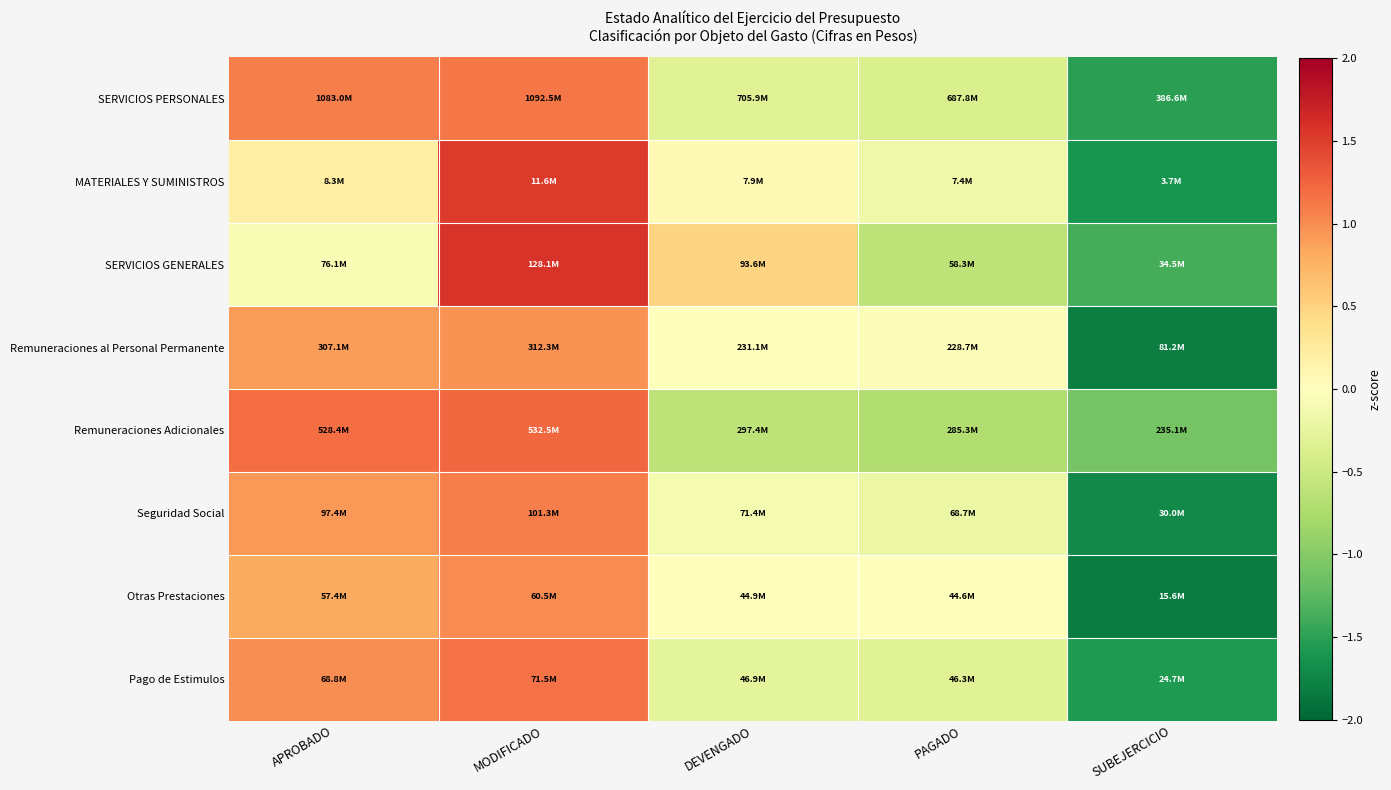

Reading right to left, list all the values displayed in this chart.

SERVICIOS PERSONALES: SUBEJERCICIO=-1.5	PAGADO=-0.4	DEVENGADO=-0.3	MODIFICADO=1.1	APROBADO=1.1
MATERIALES Y SUMINISTROS: SUBEJERCICIO=-1.6	PAGADO=-0.2	DEVENGADO=0.1	MODIFICADO=1.5	APROBADO=0.2
SERVICIOS GENERALES: SUBEJERCICIO=-1.4	PAGADO=-0.6	DEVENGADO=0.5	MODIFICADO=1.6	APROBADO=-0.1
Remuneraciones al Personal Permanente: SUBEJERCICIO=-1.8	PAGADO=-0.0	DEVENGADO=-0.0	MODIFICADO=1.0	APROBADO=0.9
Remuneraciones Adicionales: SUBEJERCICIO=-1.1	PAGADO=-0.7	DEVENGADO=-0.6	MODIFICADO=1.2	APROBADO=1.2
Seguridad Social: SUBEJERCICIO=-1.7	PAGADO=-0.2	DEVENGADO=-0.1	MODIFICADO=1.1	APROBADO=0.9
Otras Prestaciones: SUBEJERCICIO=-1.8	PAGADO=0.0	DEVENGADO=0.0	MODIFICADO=1.0	APROBADO=0.8
Pago de Estimulos: SUBEJERCICIO=-1.6	PAGADO=-0.3	DEVENGADO=-0.3	MODIFICADO=1.2	APROBADO=1.0